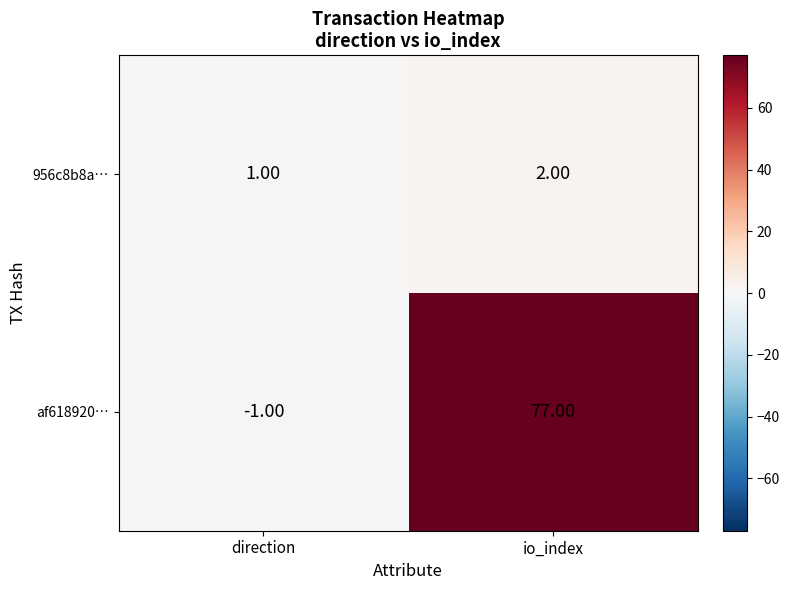

At how many categories does at least one series exceed 36?

1